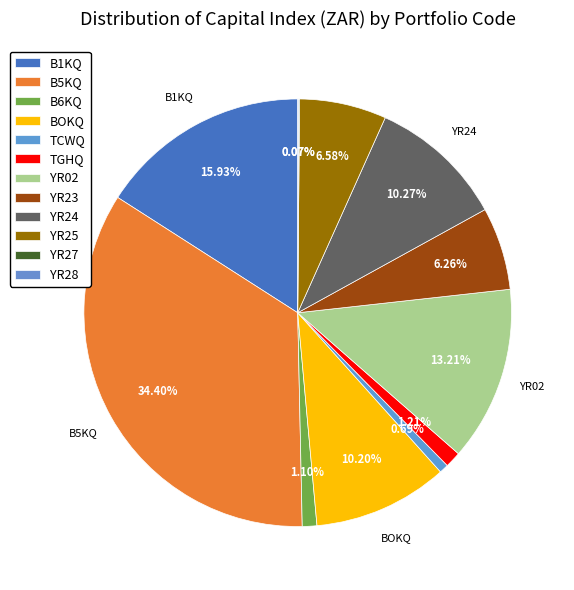

What percentage is the B1KQ slice, to the nearest percent?

16%